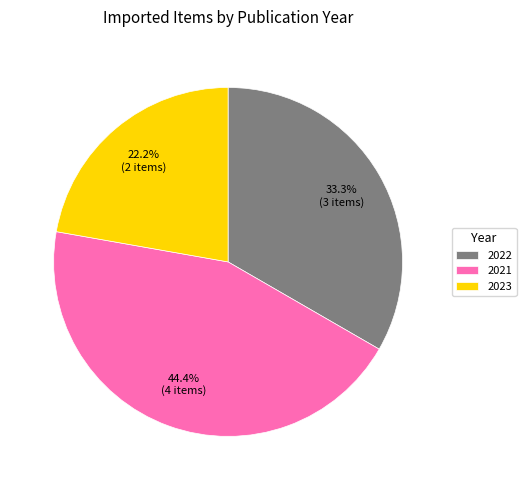

Combined, what portion of the pie is 2022 and 2023?

55.6%